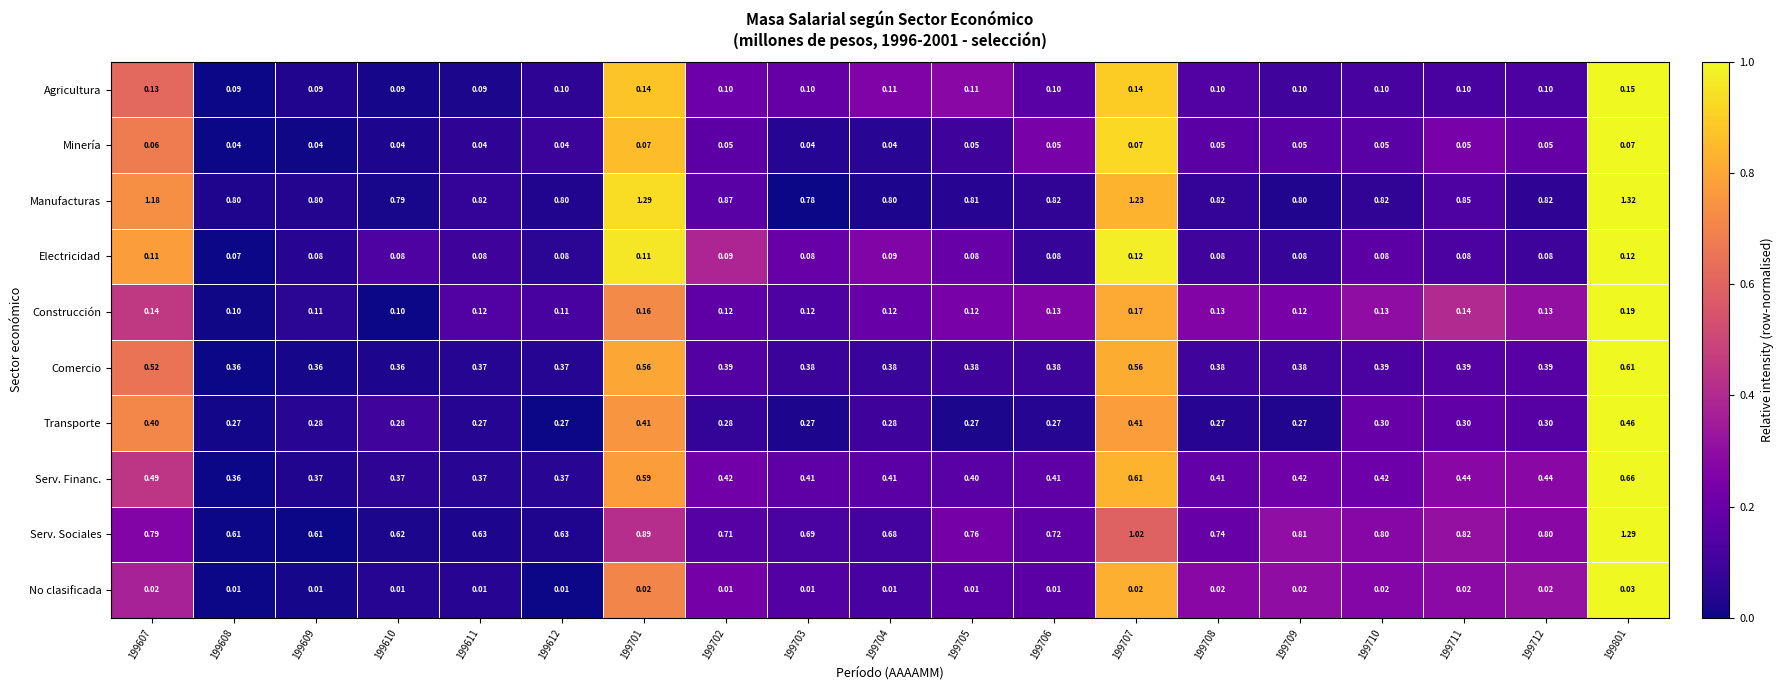

Which series has the largest range (max minus min)?

Serv. Sociales